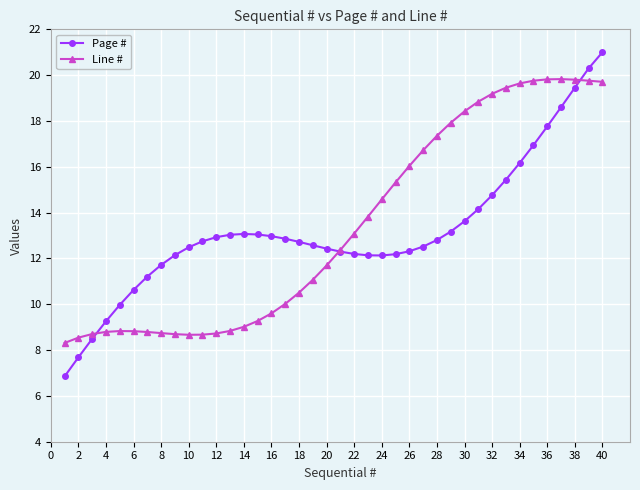

After their last crossing, which series has the higher values: Page # or Line #?

Page #